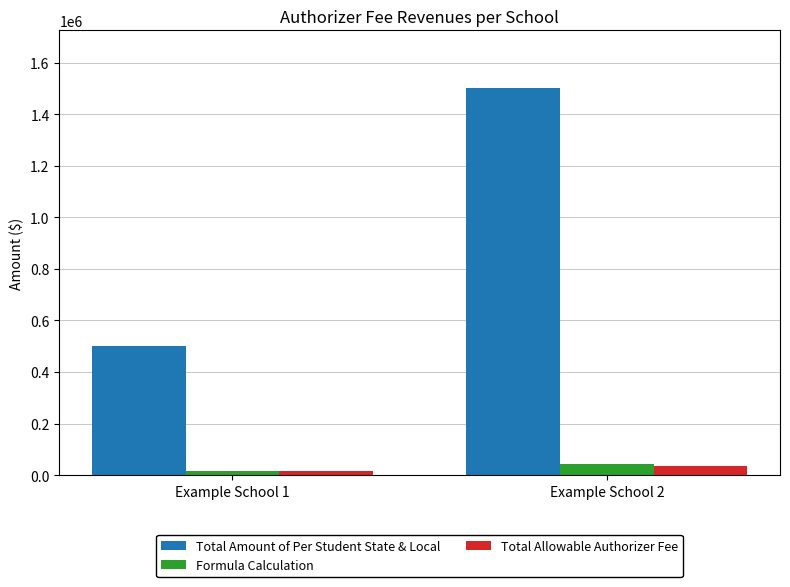

True or false: Total Amount of Per Student State & Local has a value of 2234264 at Example School 2.

False